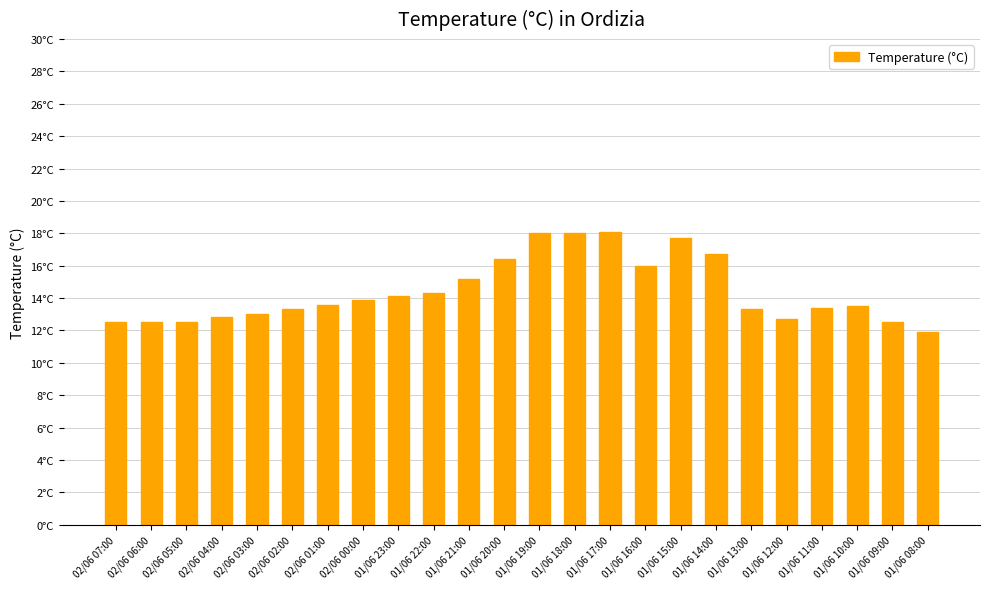

Does the chart contain any negative values?

No